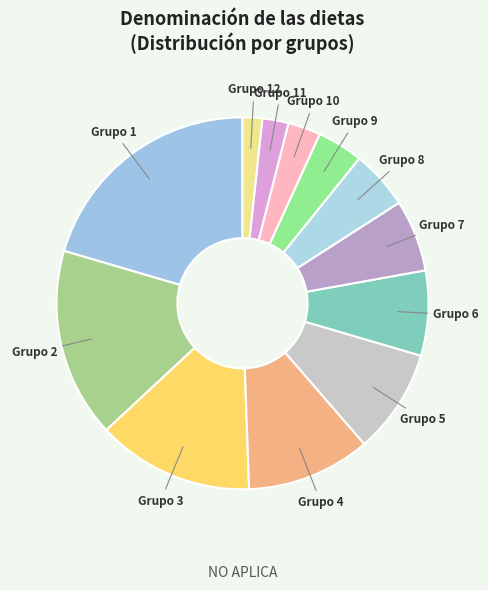

Is there any slice that represents more than half of the pie?

No